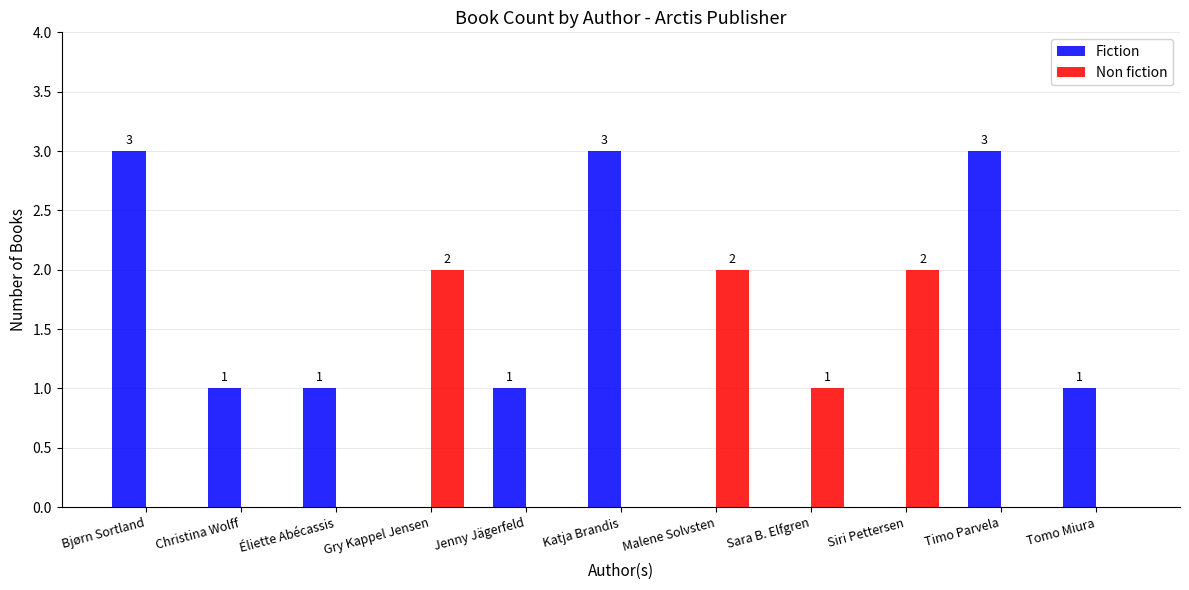

Where is Non fiction nearest to the value 1?

Sara B. Elfgren